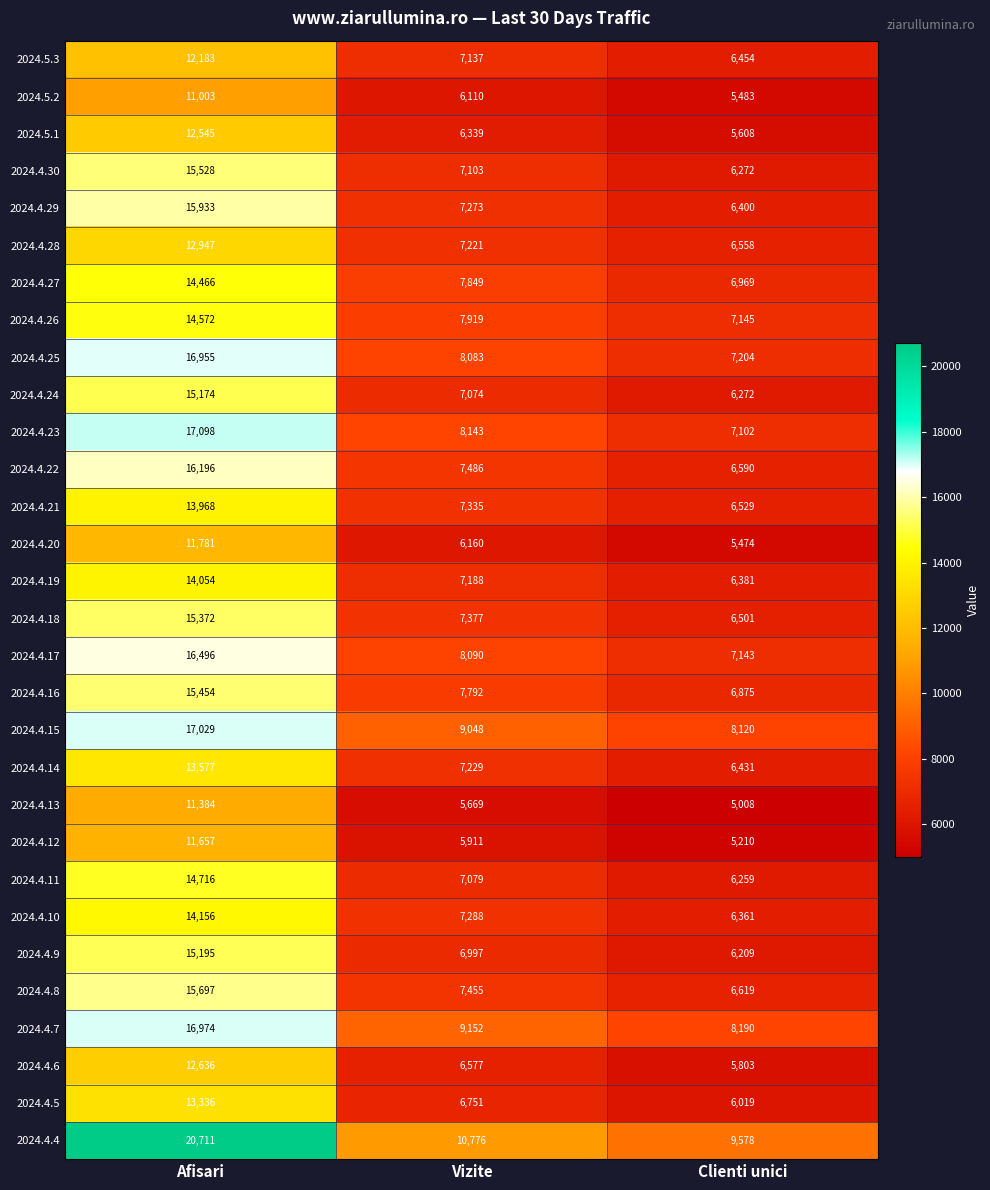

Where does the 2024.5.1 series first go above 6339?

Afisari